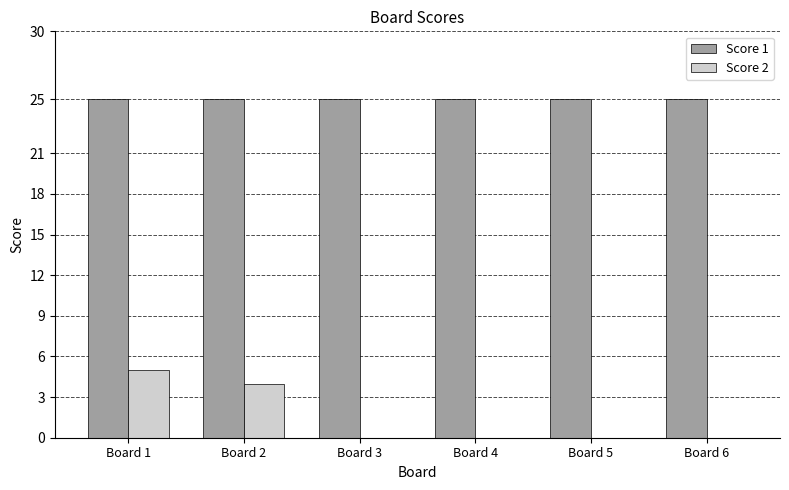

Which series changed the most between Board 2 and Board 3?

Score 2